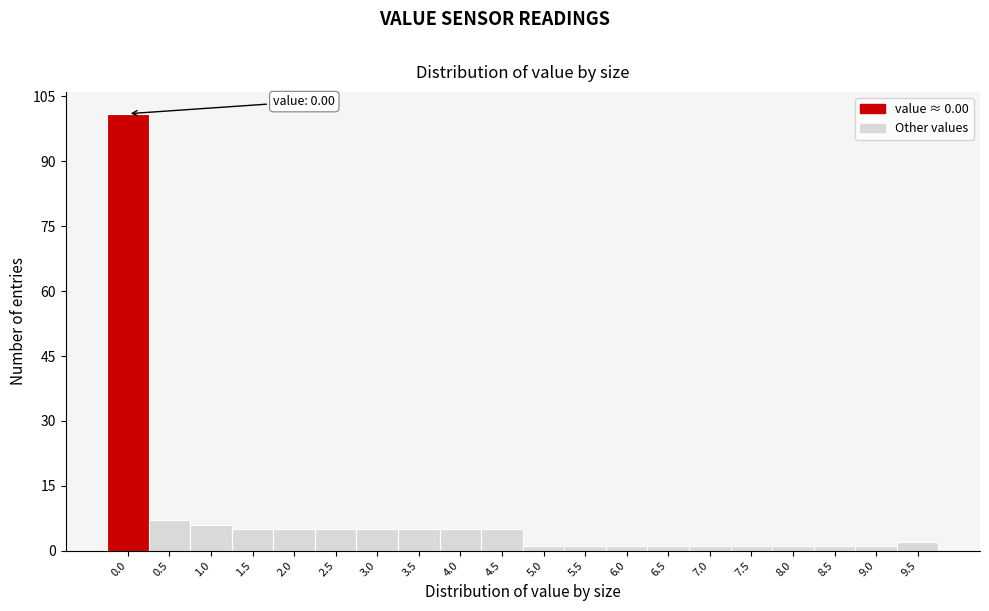

Reading right to left, list all the values displayed in this chart.

9.5=2	9.0=1	8.5=1	8.0=1	7.5=1	7.0=1	6.5=1	6.0=1	5.5=1	5.0=1	4.5=5	4.0=5	3.5=5	3.0=5	2.5=5	2.0=5	1.5=5	1.0=6	0.5=7	0.0=101